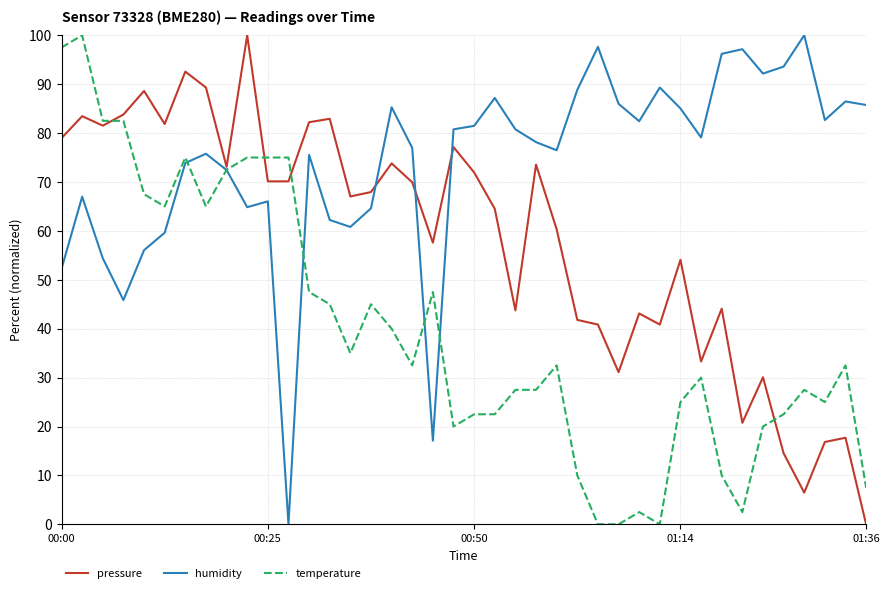

What is the maximum value shown in the chart?

100.0